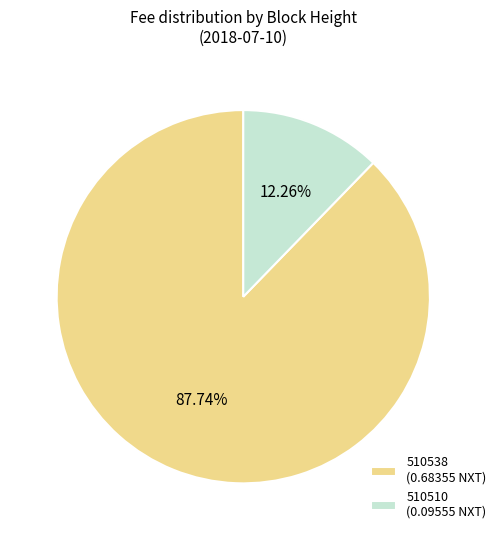

Combined, do 510510 and 510538 account for over 50%?

Yes